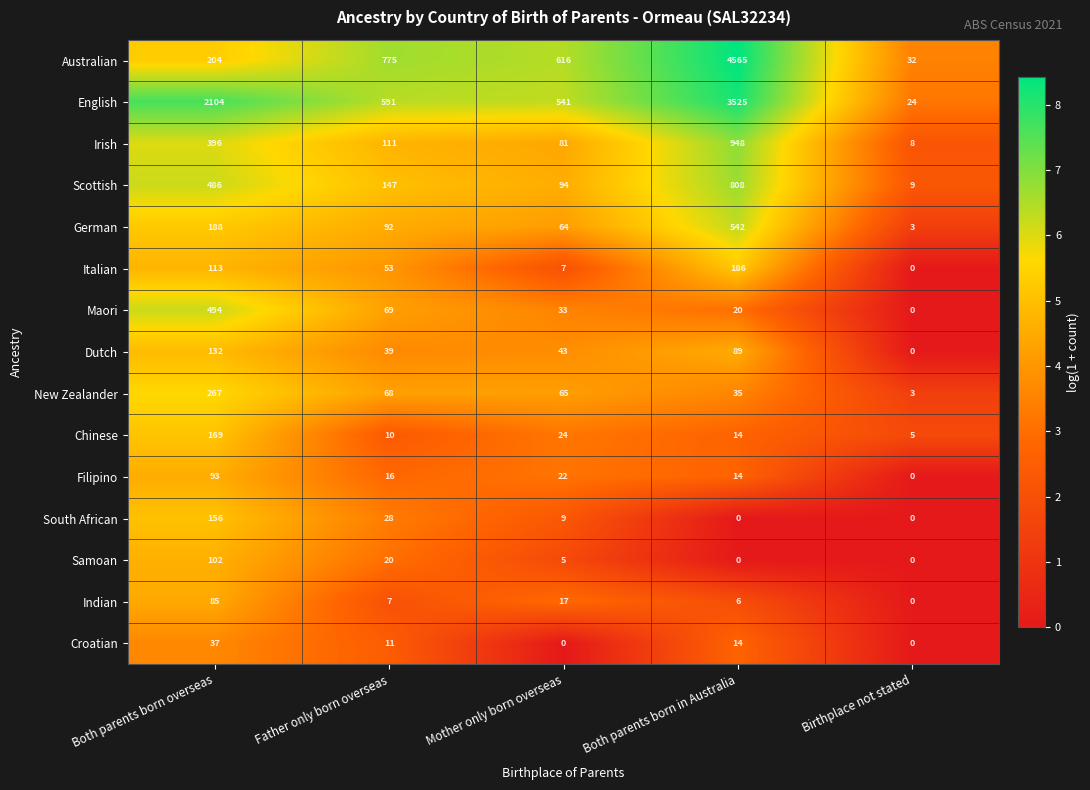

The value of Scottish at Birthplace not stated is 6. True or false?

False